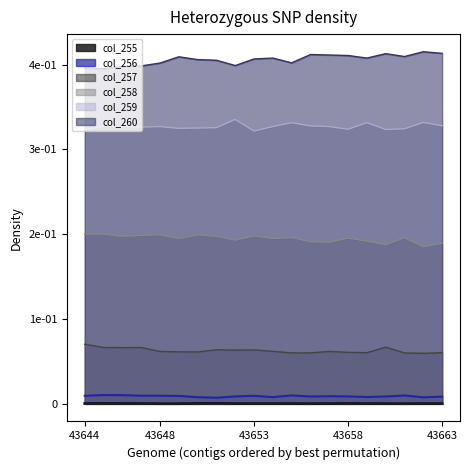

How many categories are shown in the chart?

20